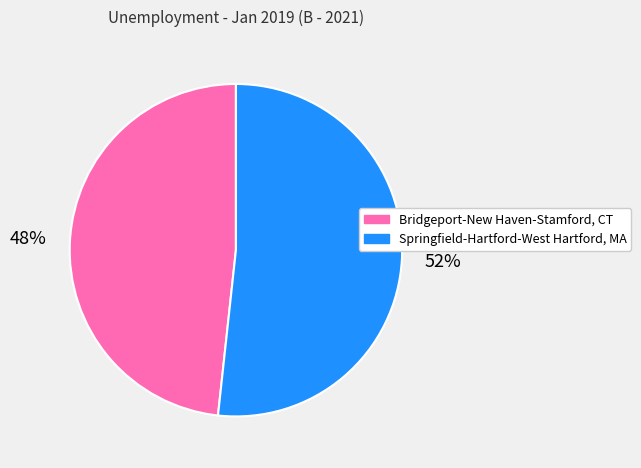

Which category has the biggest portion of the pie?

Springfield-Hartford-West Hartford, MA